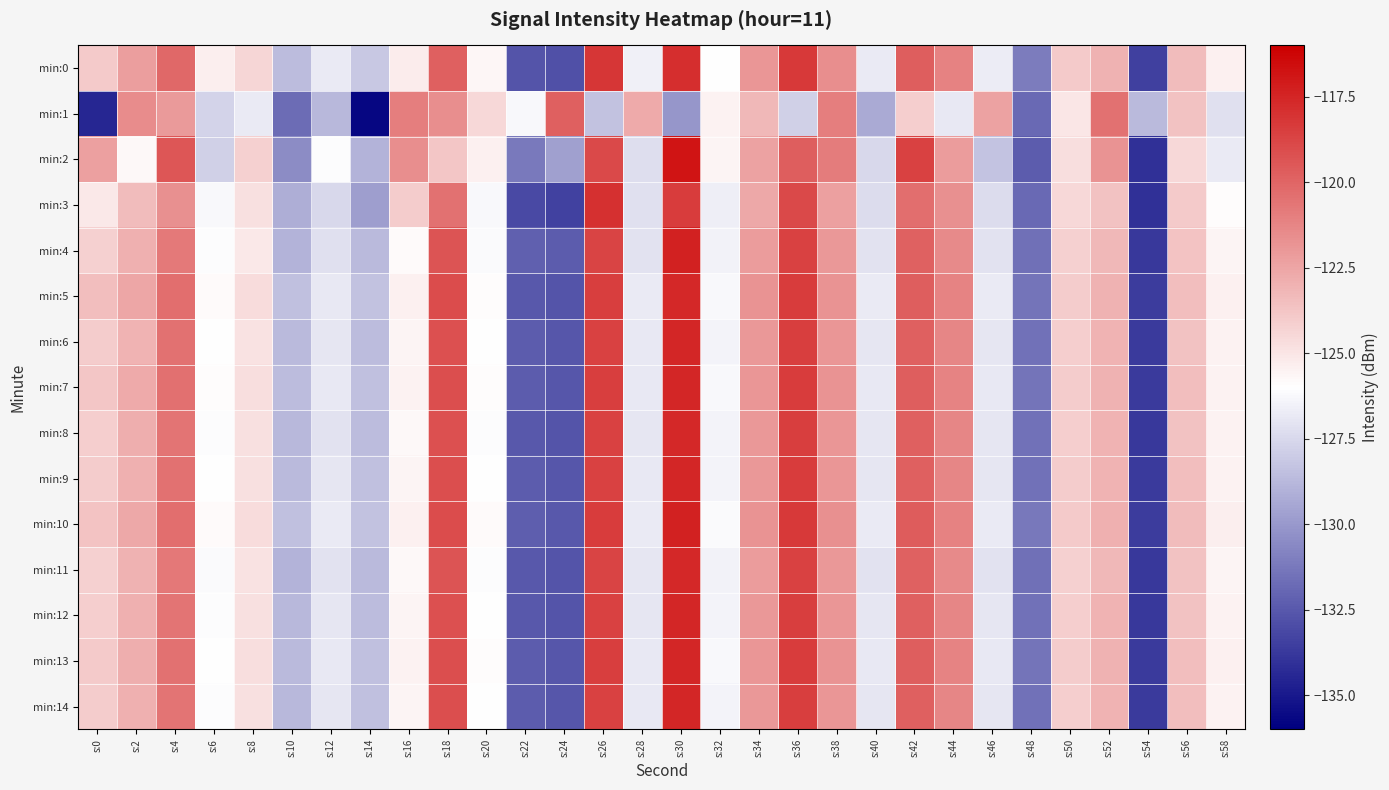

What is the total value across all series at s:46?

-1901.4